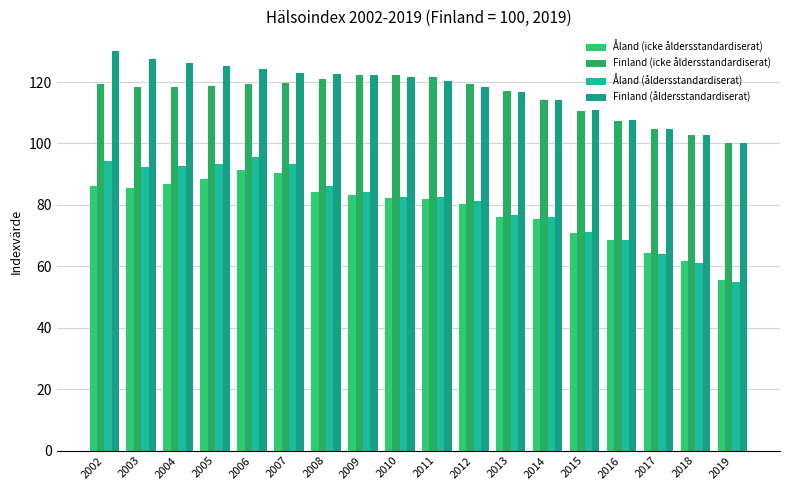

At how many categories does at least one series exceed 82?

18